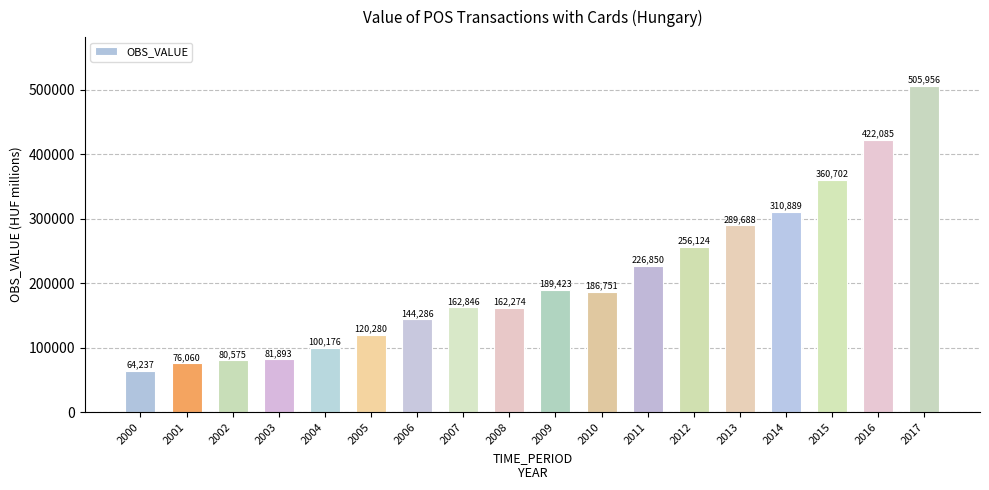

Is it true that the value at 2014 is 71443?

False